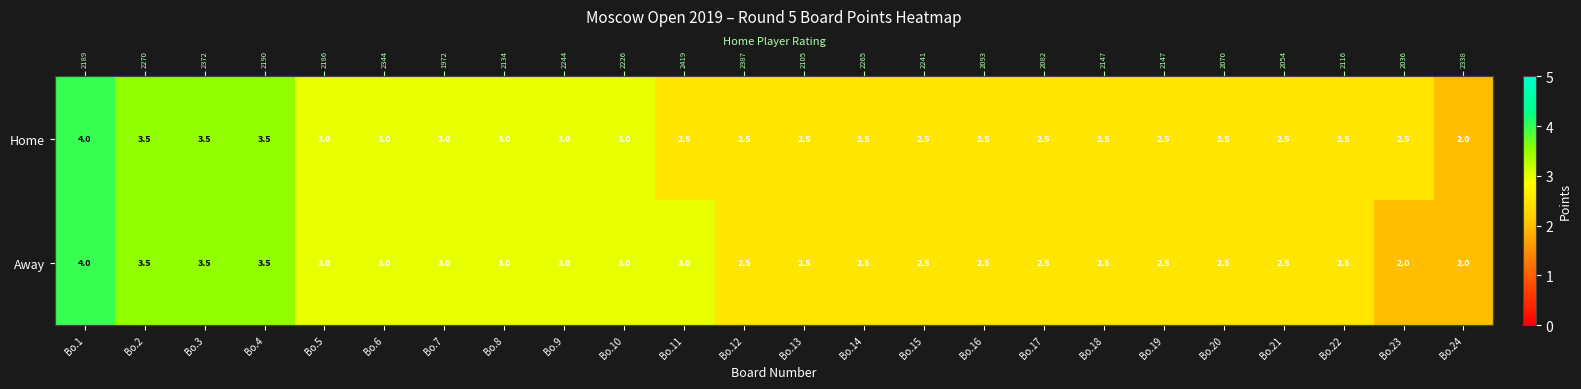

At which label does Away reach its peak?

Bo.1